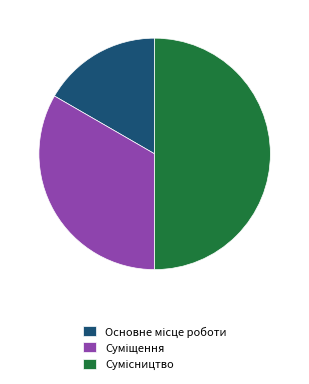

Count the number of slices in the pie.

3